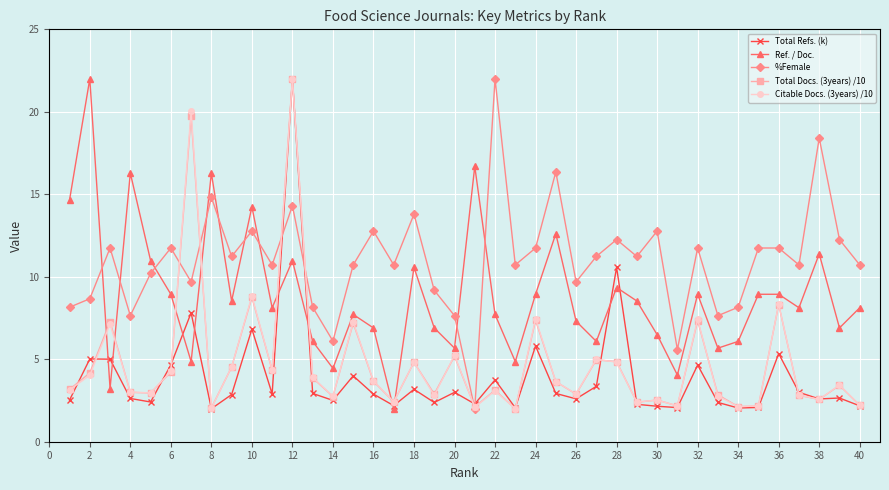

True or false: %Female and Citable Docs. (3years) /10 intersect in this chart.

True